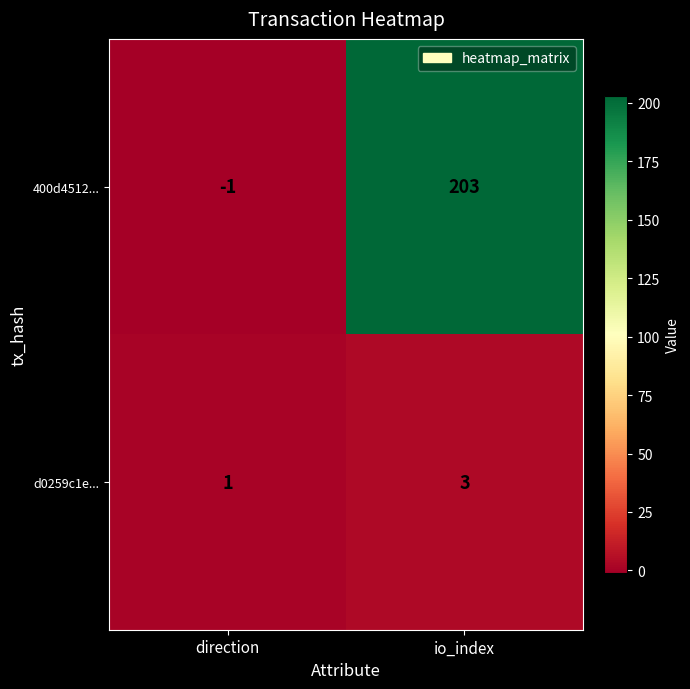

Reading right to left, extract all data points from this chart.

400d4512...: 203	-1
d0259c1e...: 3	1